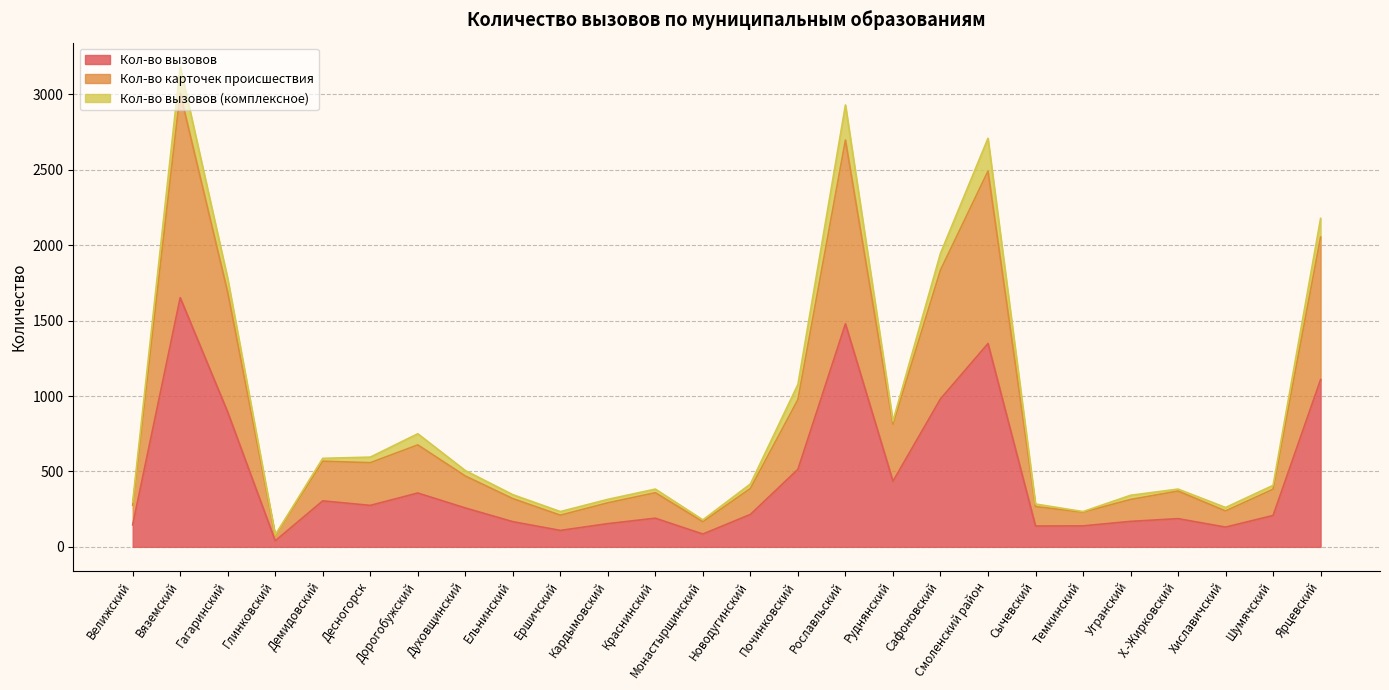

The Кол-во вызовов series shows 271 at Руднянский. True or false?

False